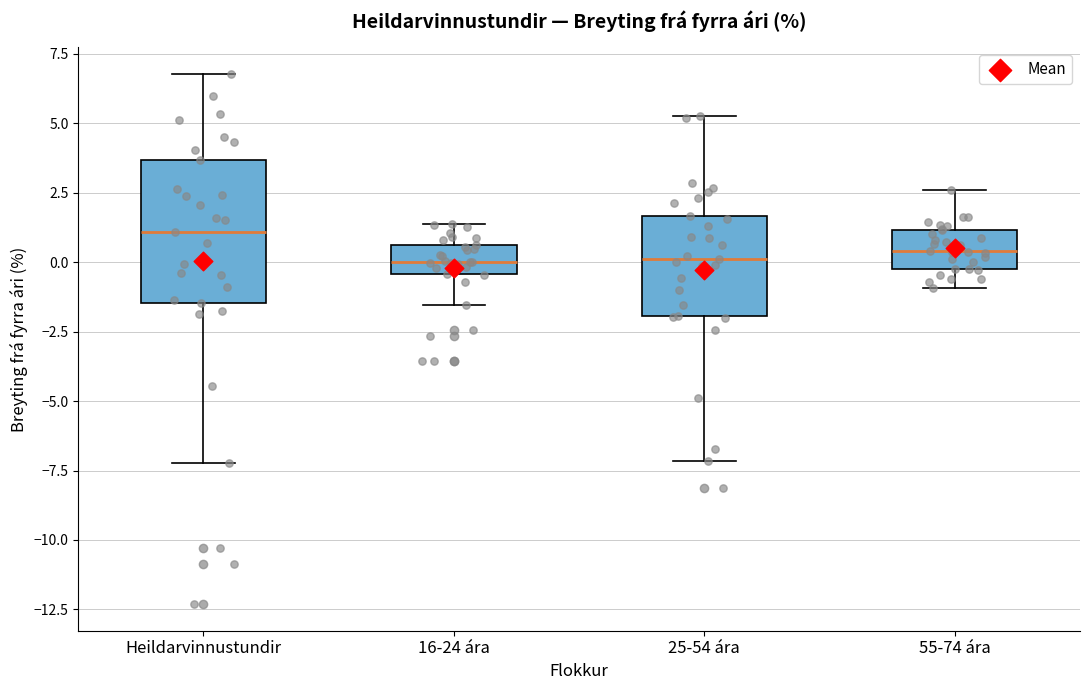

Reading left to right, transcribe this box plot: for each box, give where its median line is, the range the box spans, and where its two whiskers end, as read against the y-axis. The values are not printed on the chart, so give them approximately, as read against the axis.

Heildarvinnustundir: median 1.0, box -1.5 to 3.5, whiskers -7.0 to 7.0
16-24 ára: median 0.0, box -0.5 to 0.5, whiskers -1.5 to 1.5
25-54 ára: median 0.0, box -2.0 to 1.5, whiskers -7.0 to 5.5
55-74 ára: median 0.5, box 0.0 to 1.0, whiskers -1.0 to 2.5